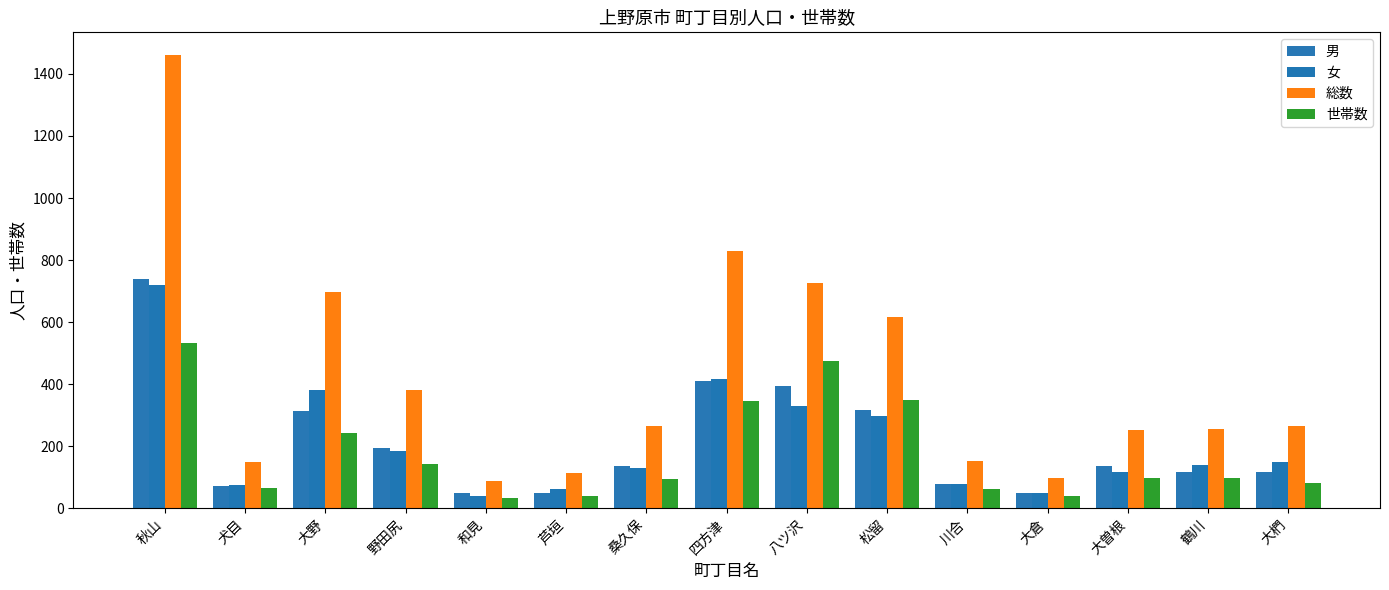

True or false: 総数 has a value of 514 at 秋山.

False